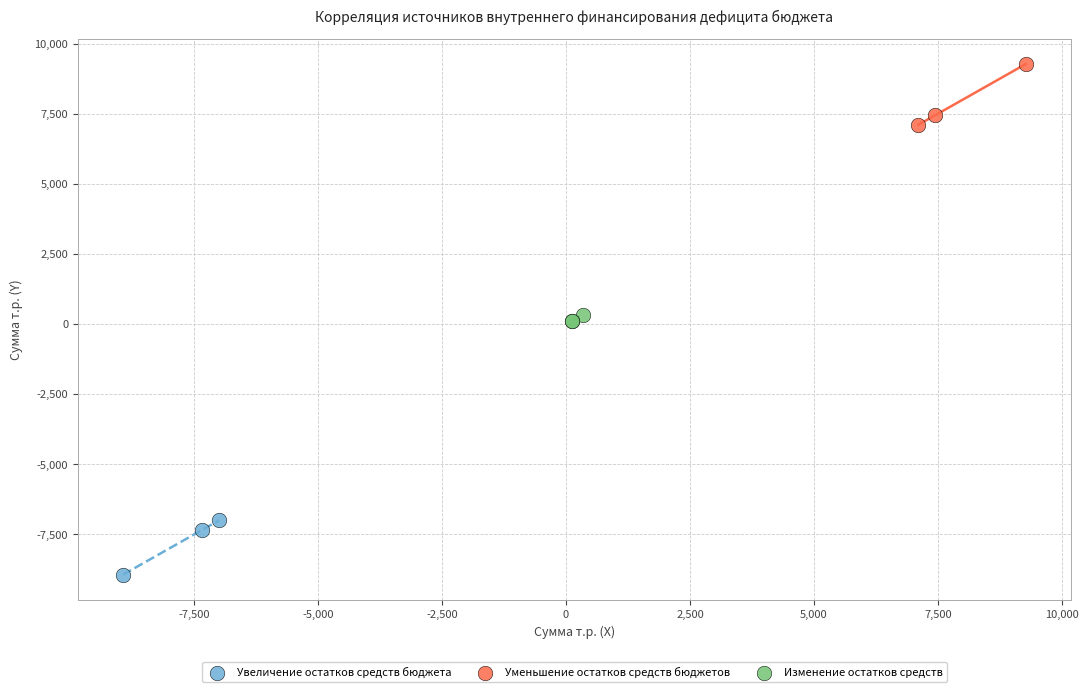

Which series contains the highest Y value?

Уменьшение остатков средств бюджетов